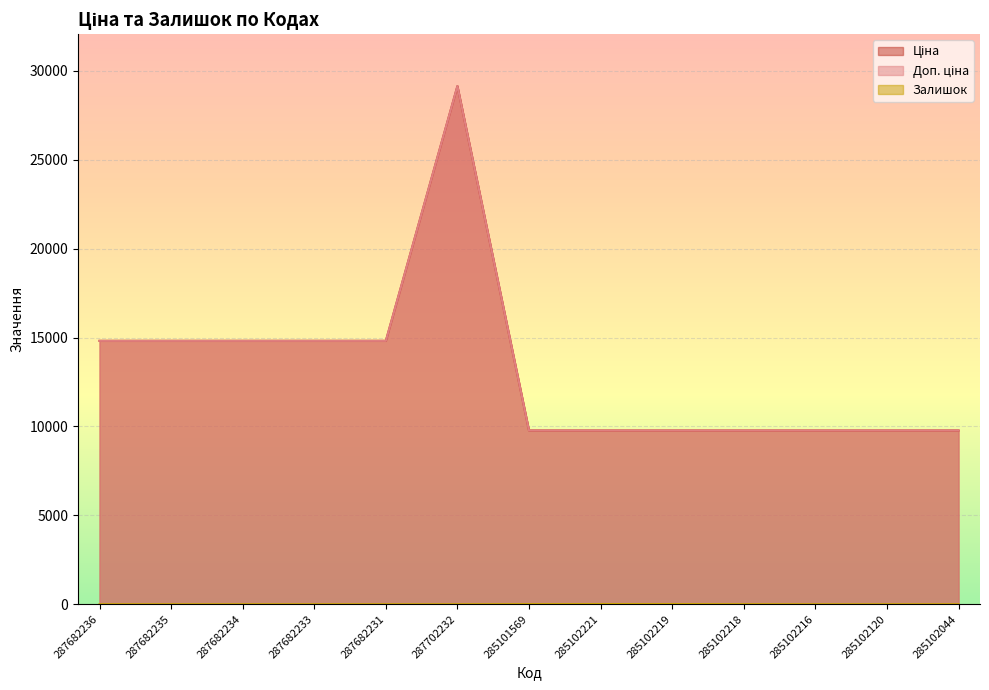

What is the label of the 5th point from the left?

287682231